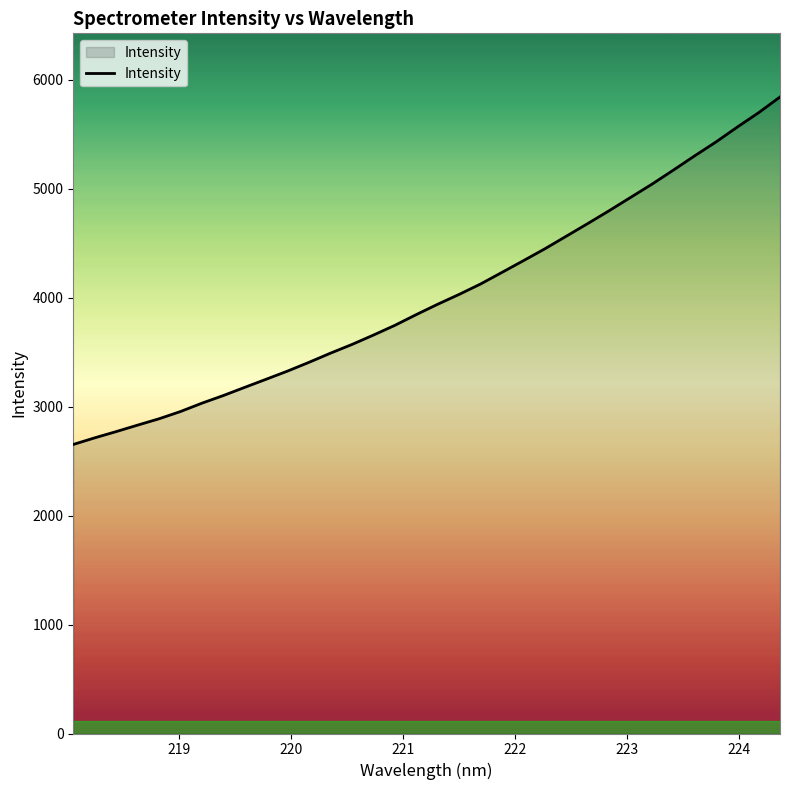

What is the maximum value shown in the chart?

5842.1